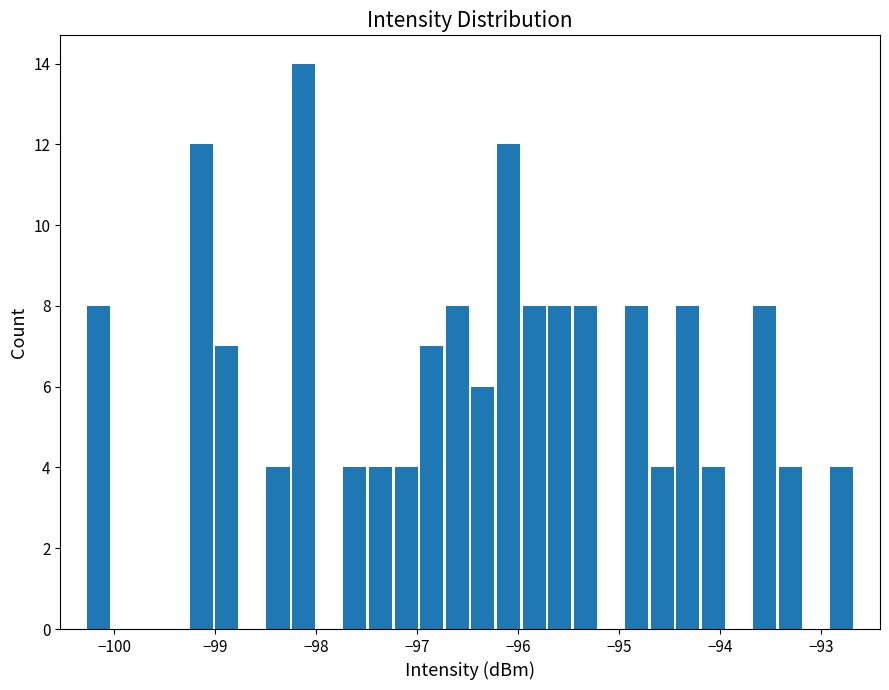

Around what value on the x-axis is the tallest bar? Give the approximate position of its centre, as read against the axis.

-98.1